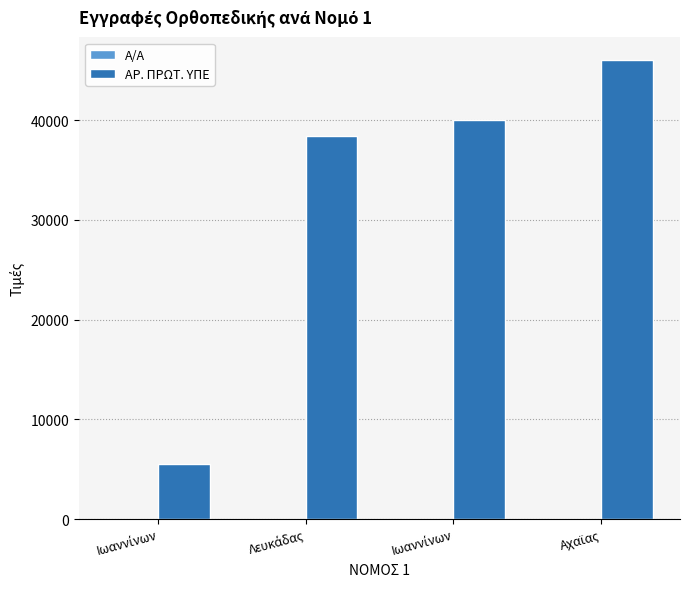

How many data points does each series have?

4